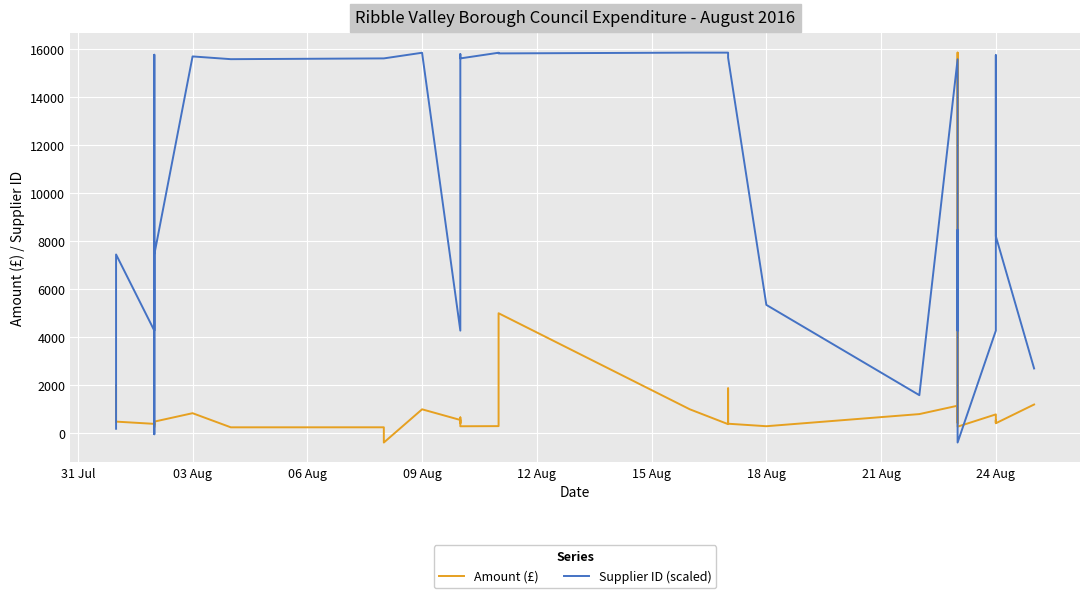

True or false: Amount (£) and Supplier ID (scaled) cross at least once.

True